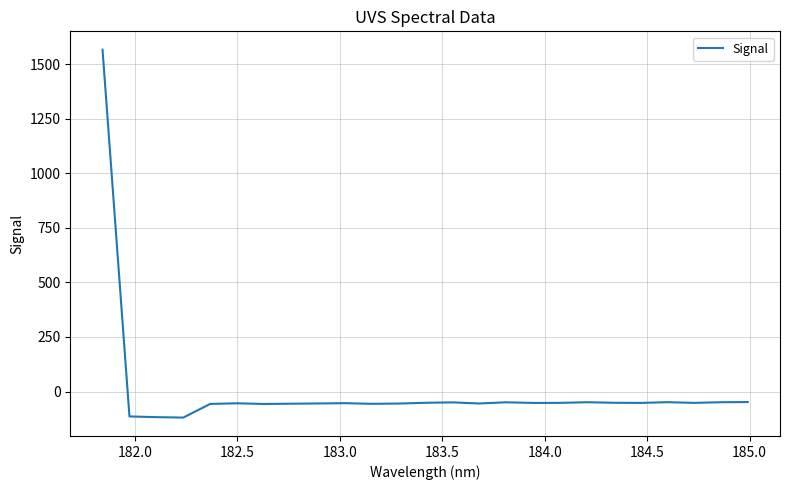

What is the smallest value displayed?

-119.3